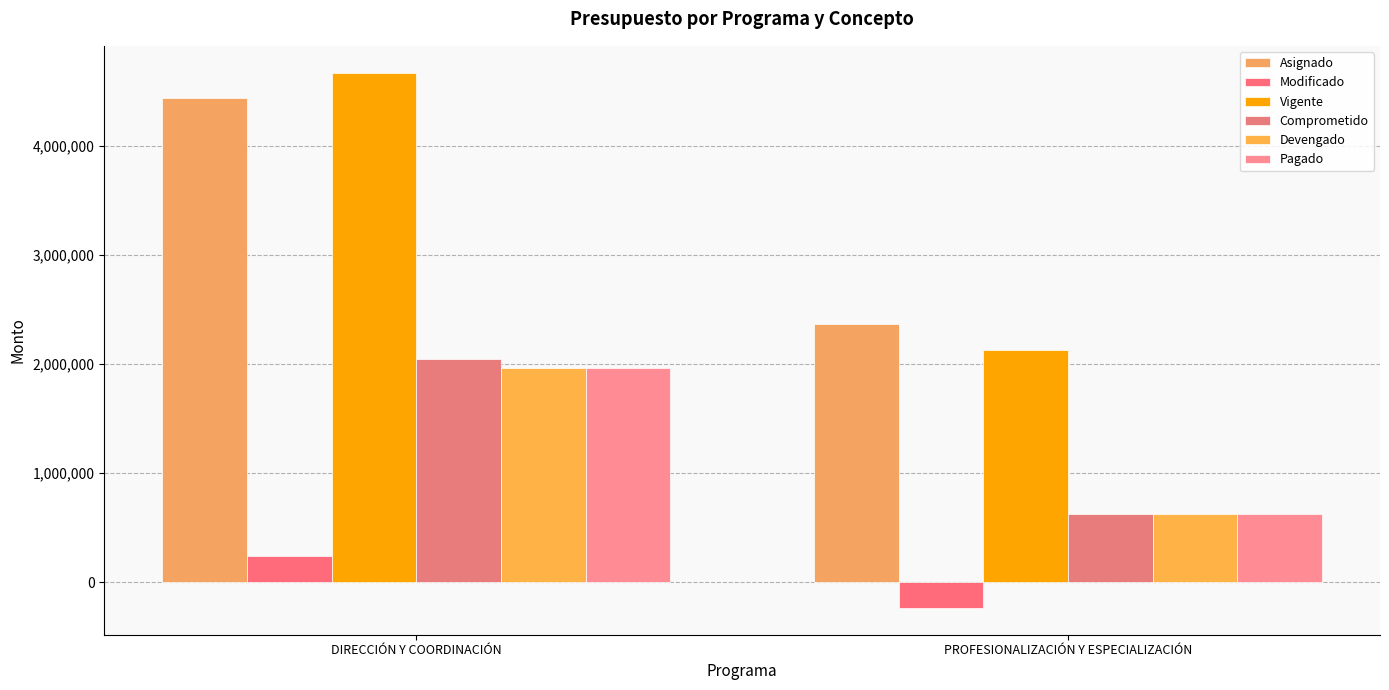

What is the greatest value displayed?

4669455.0